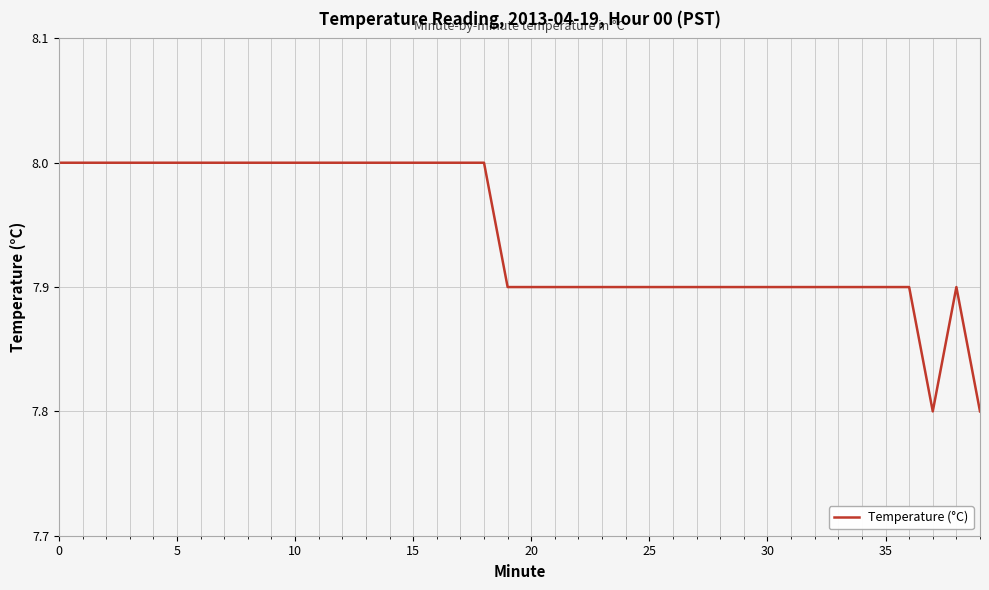

What is the maximum value shown in the chart?

8.0